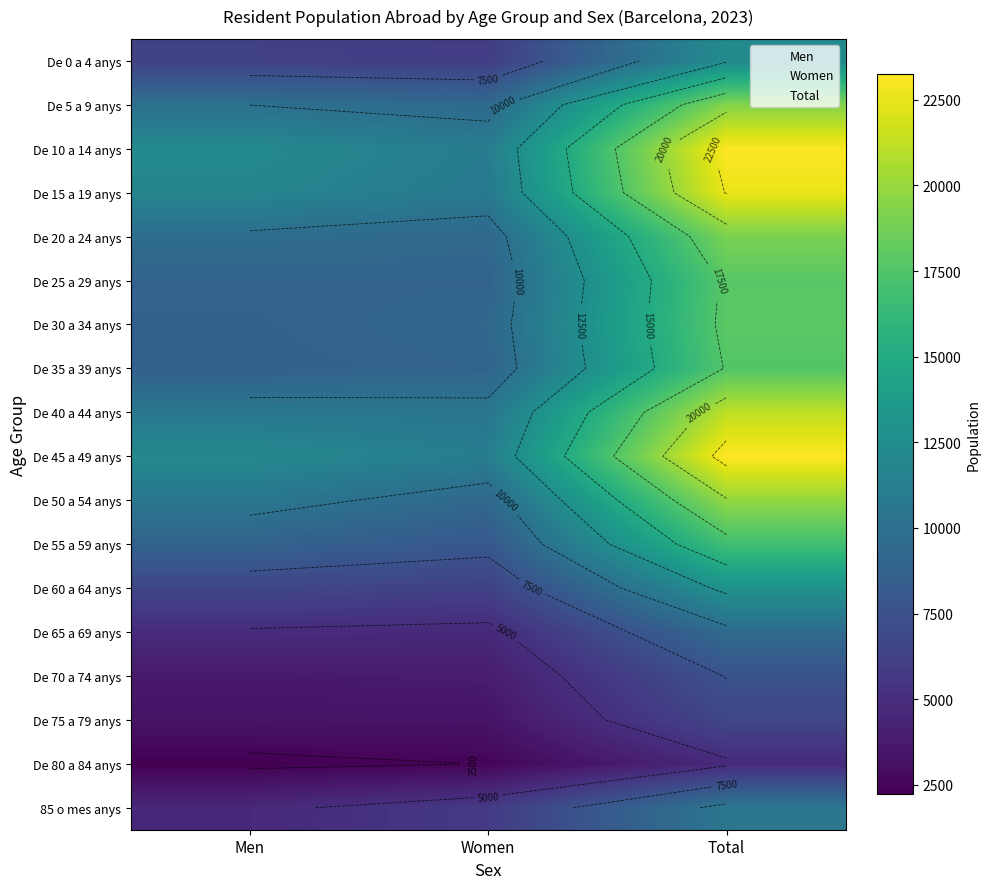

True or false: De 40 a 44 anys has a value of 5192 at Women.

False